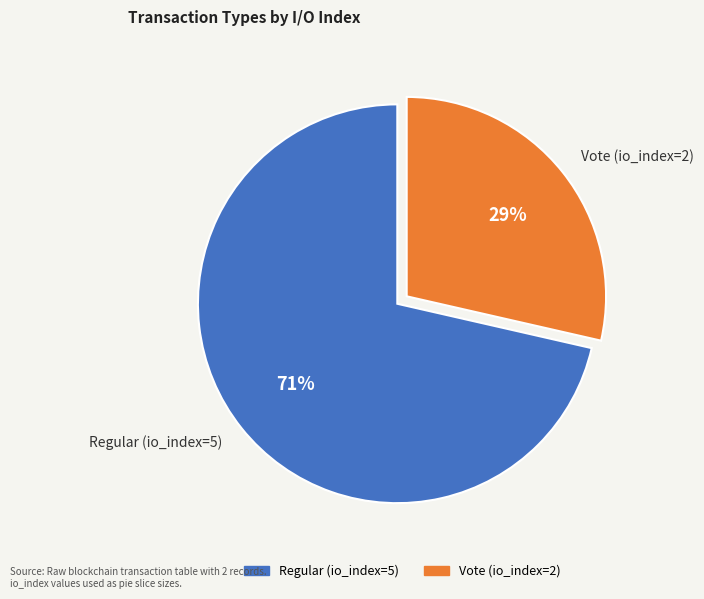

Do Regular (io_index=5) and Vote (io_index=2) together represent more than half of the pie?

Yes